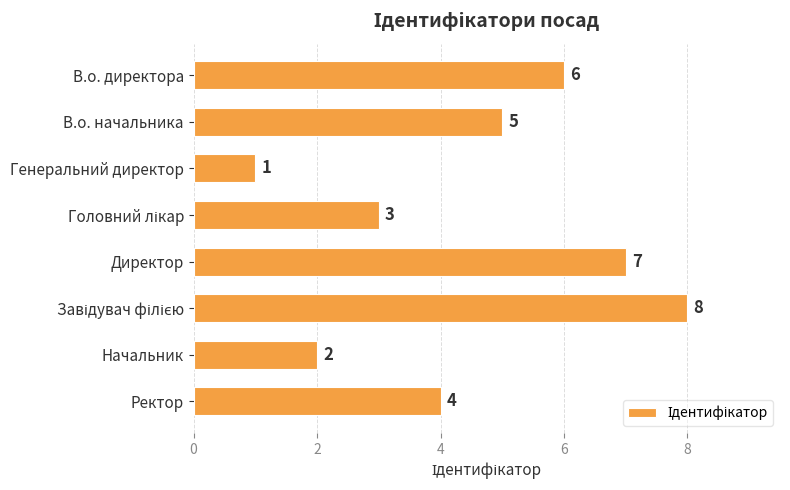

Count the values in the range 3 to 7.

5